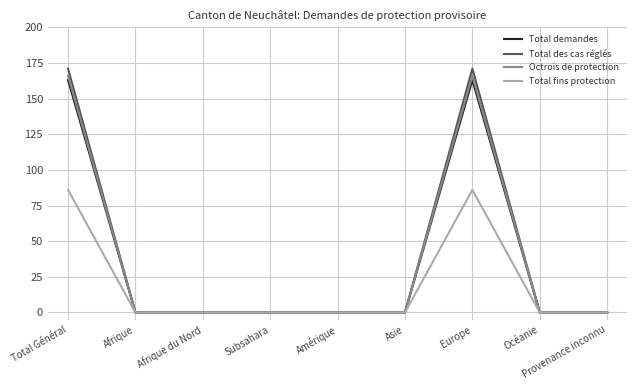

True or false: Total demandes has a value of -88 at Océanie.

False